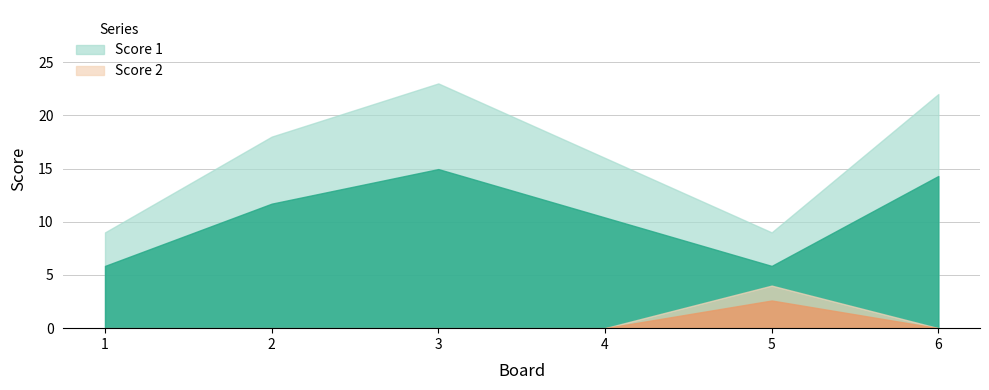

Reading left to right, what are all the values shown in this chart?

Score 1: 1=9	2=18	3=23	4=16	5=9	6=22
Score 2: 1=0	2=0	3=0	4=0	5=4	6=0